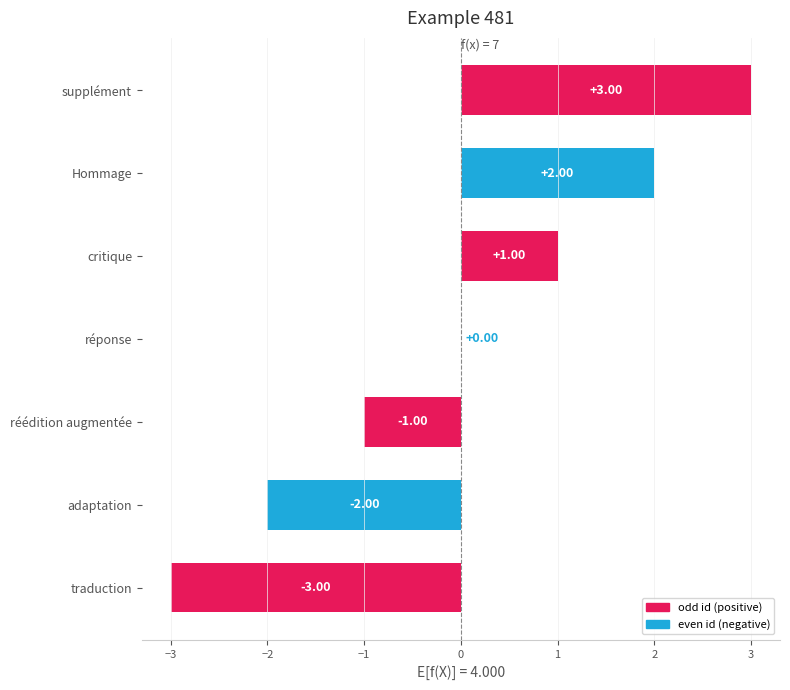

What is the change in value from traduction to réédition augmentée?

+2